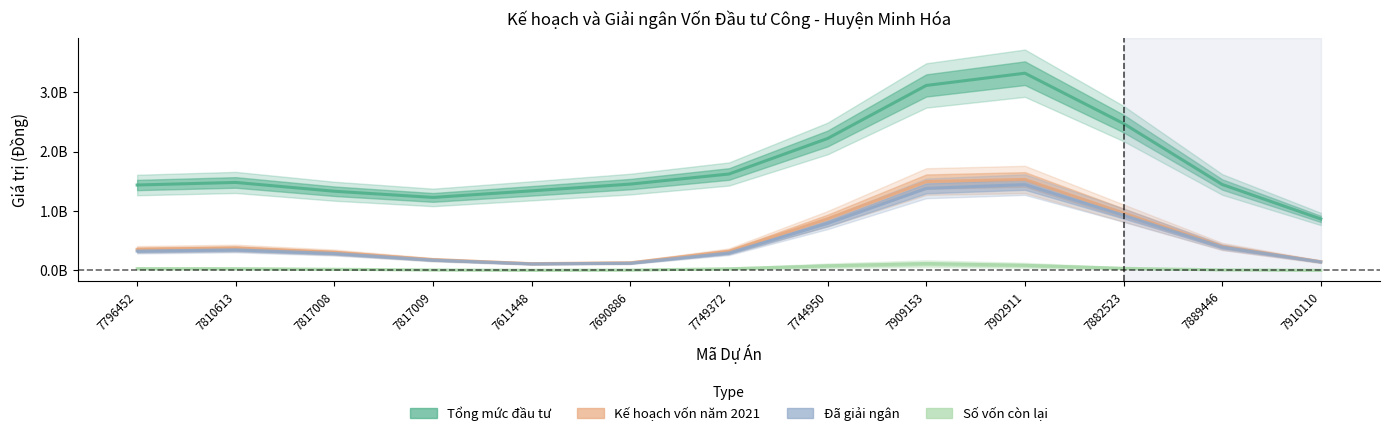

How many lines are shown in the chart?

4